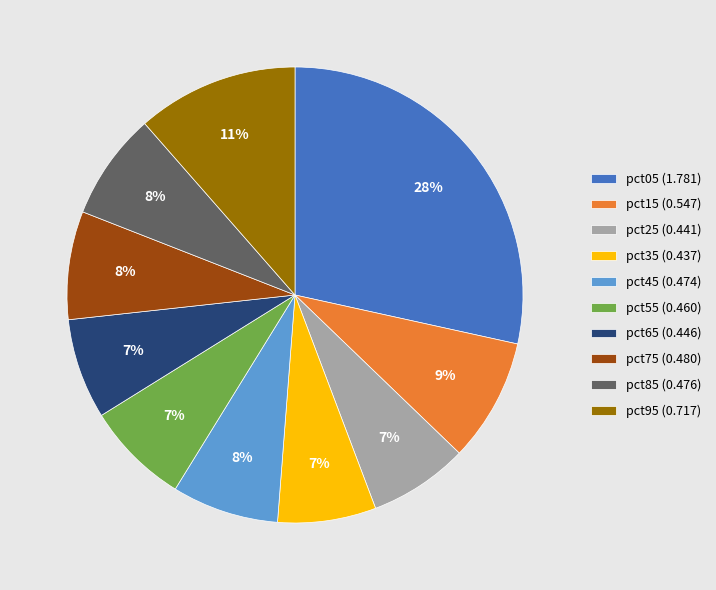

To the nearest percent, what percentage of the pie is pct15?

9%